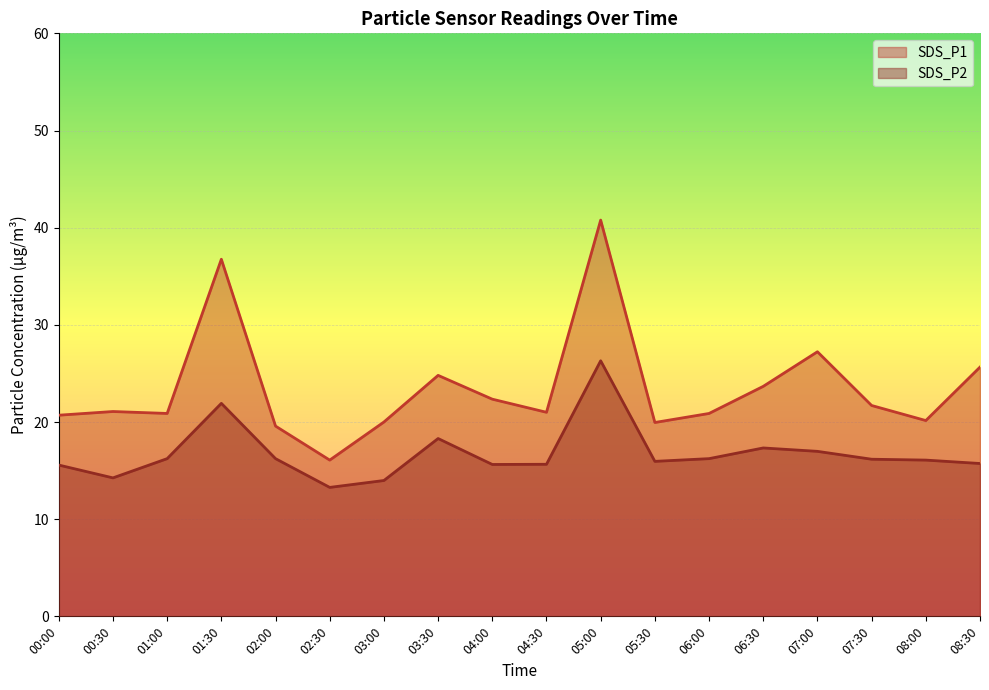

What is the greatest value displayed?

40.8